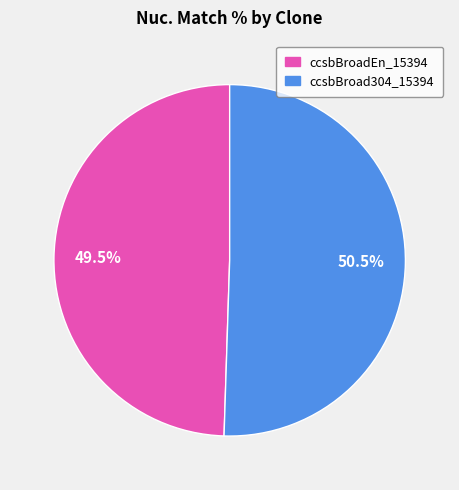

Which slice is the smallest?

ccsbBroadEn_15394